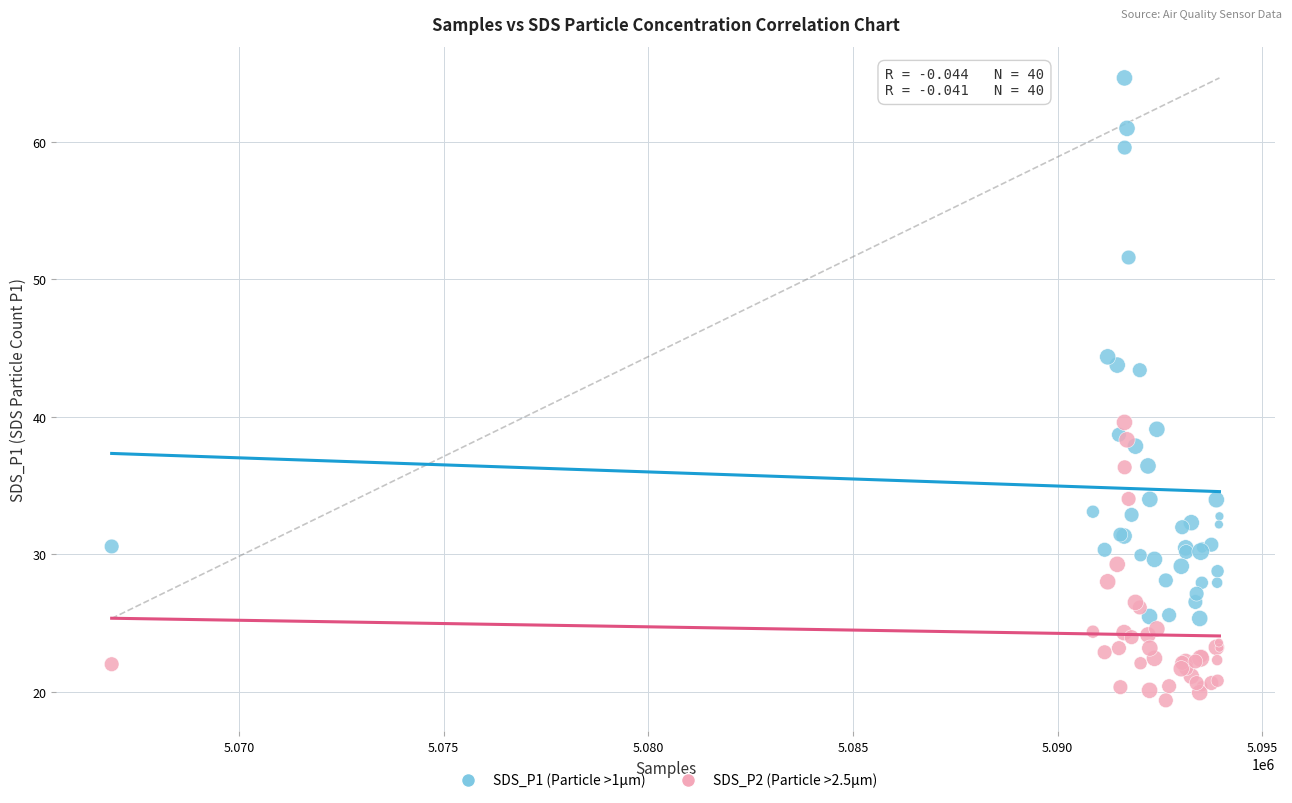

Which series contains the highest Y value?

SDS_P1 (Particle >1µm)